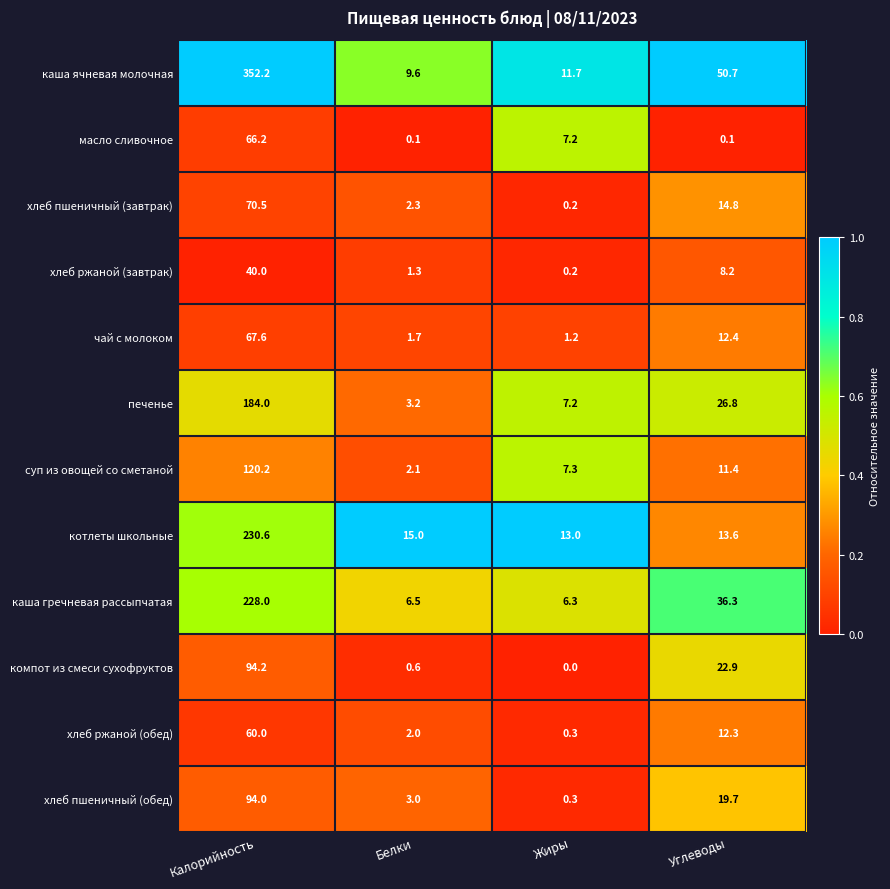

What is the difference between the maximum and minimum values in the суп из овощей со сметаной series?

118.1